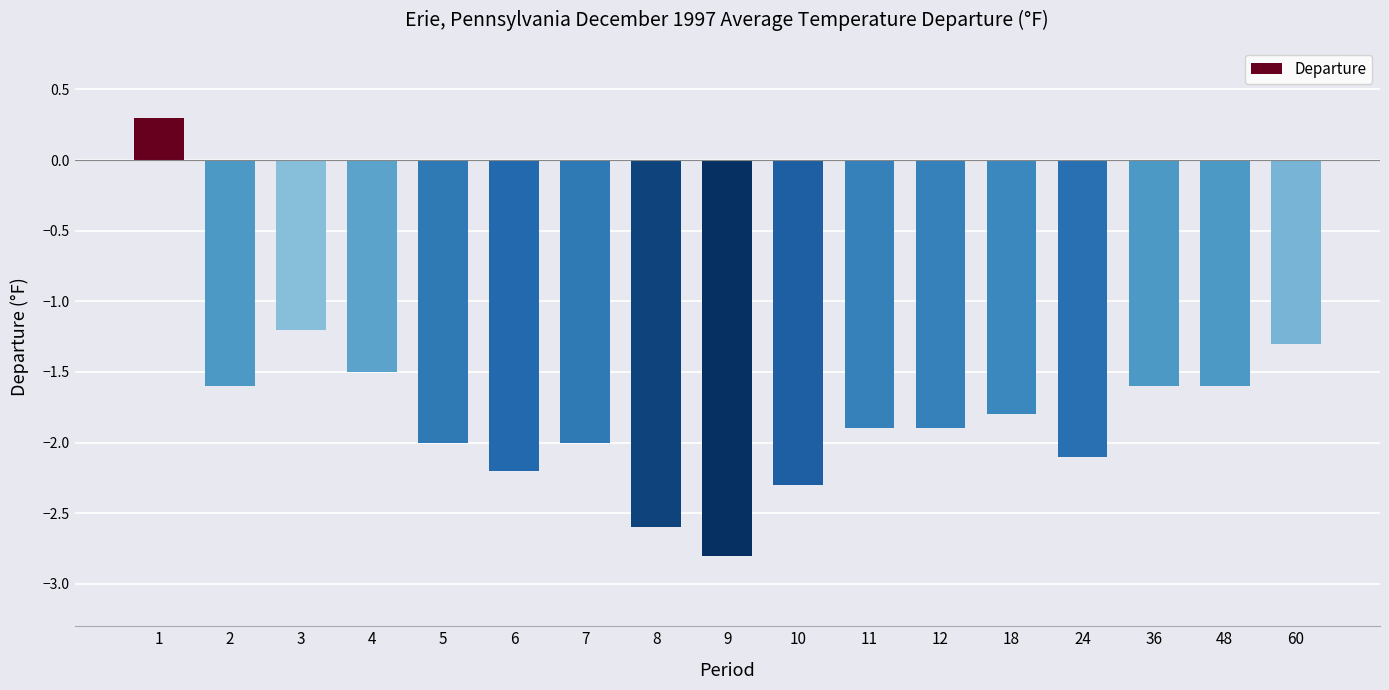

Which label corresponds to the smallest value in the chart?

9